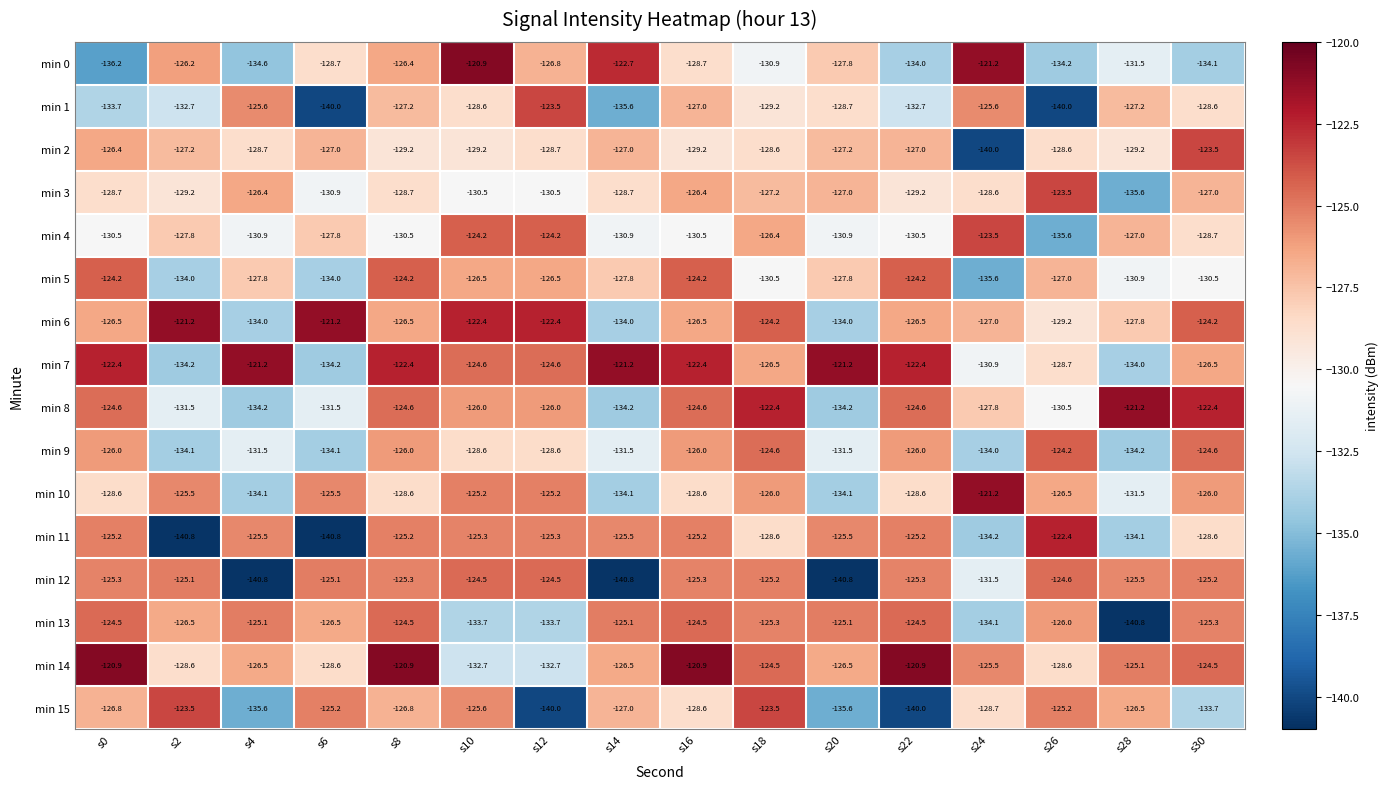

Which series has the largest range (max minus min)?

min 11